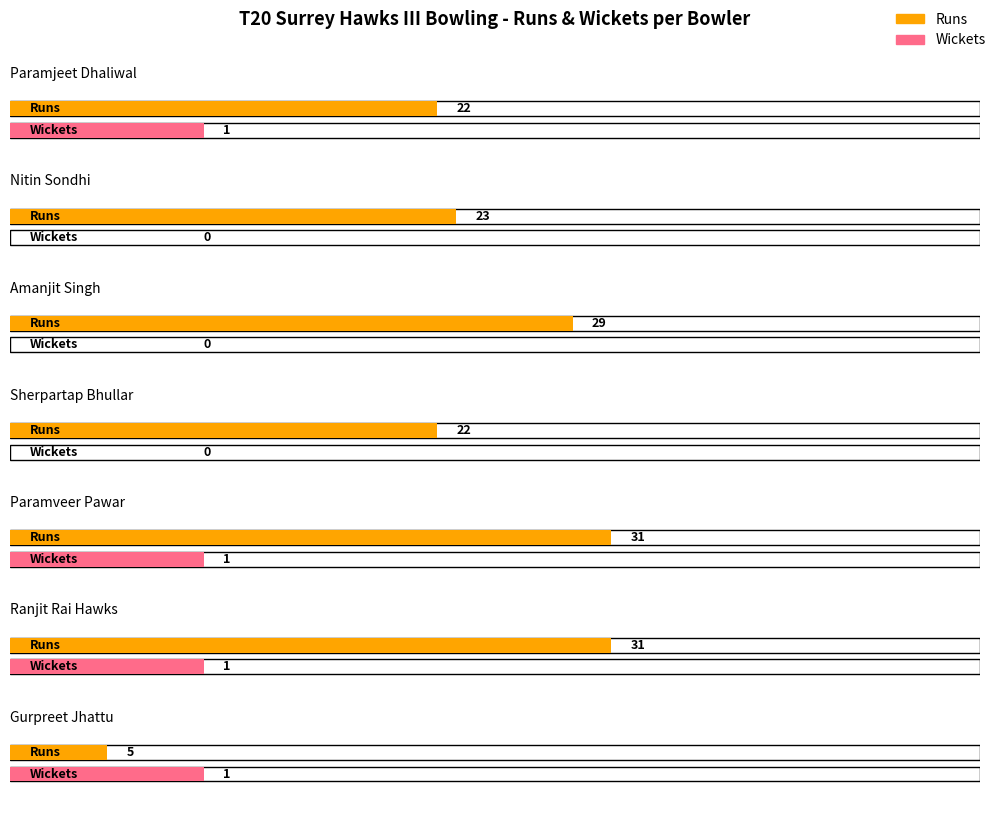

The Balls series shows 1 at Karambir Singh Tatla. True or false?

False